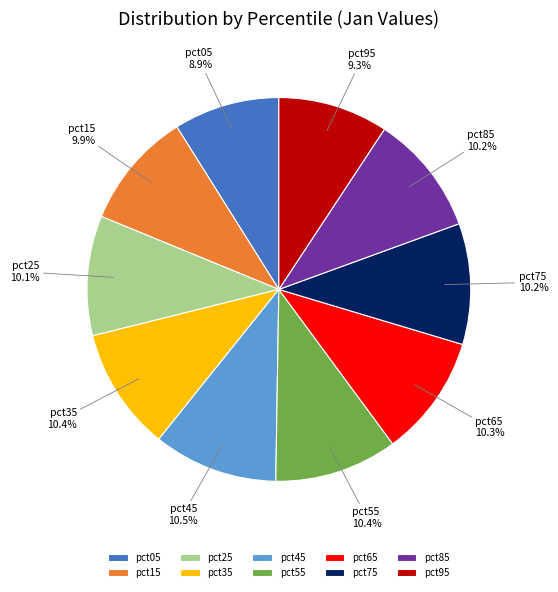

How much of the chart is everything except pct85?

89.8%